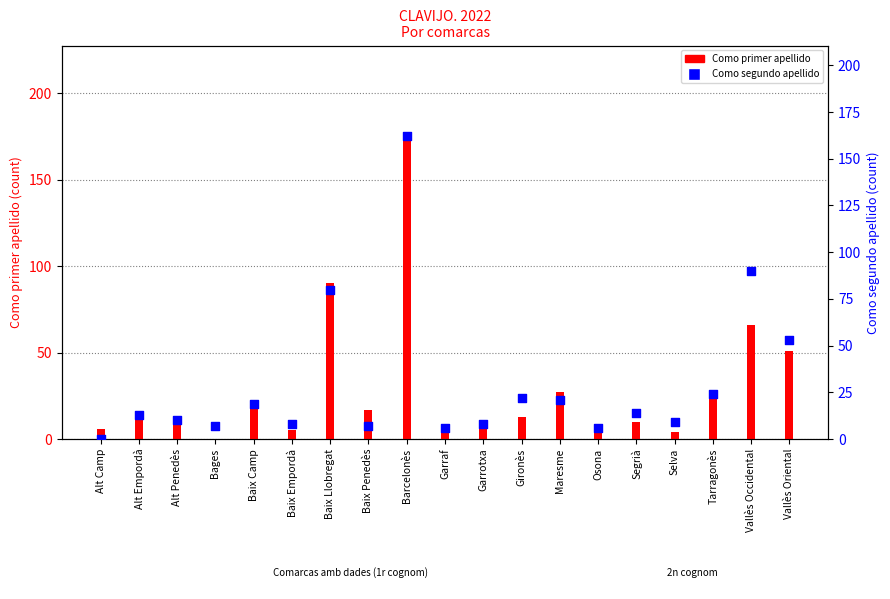

Which series contains the highest Y value?

Como primer apellido (1st)